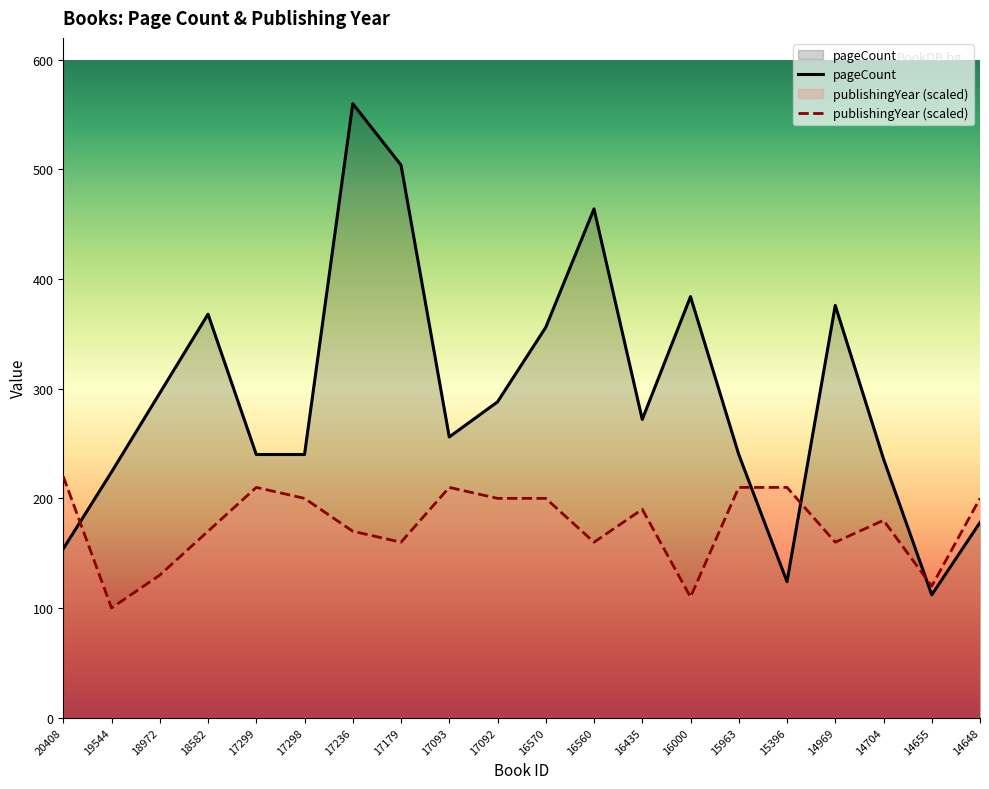

What is the value of the pageCount point at the 8th from the left?

504